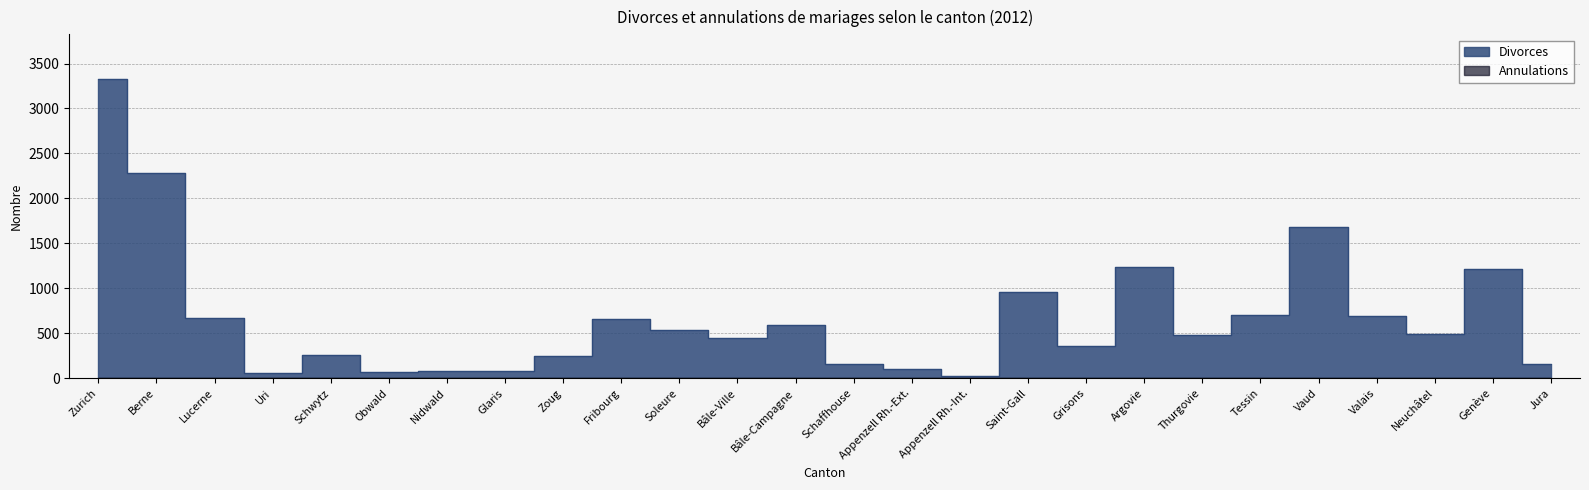

What is the sum of the Divorces values at Genève and Bâle-Campagne?

1798